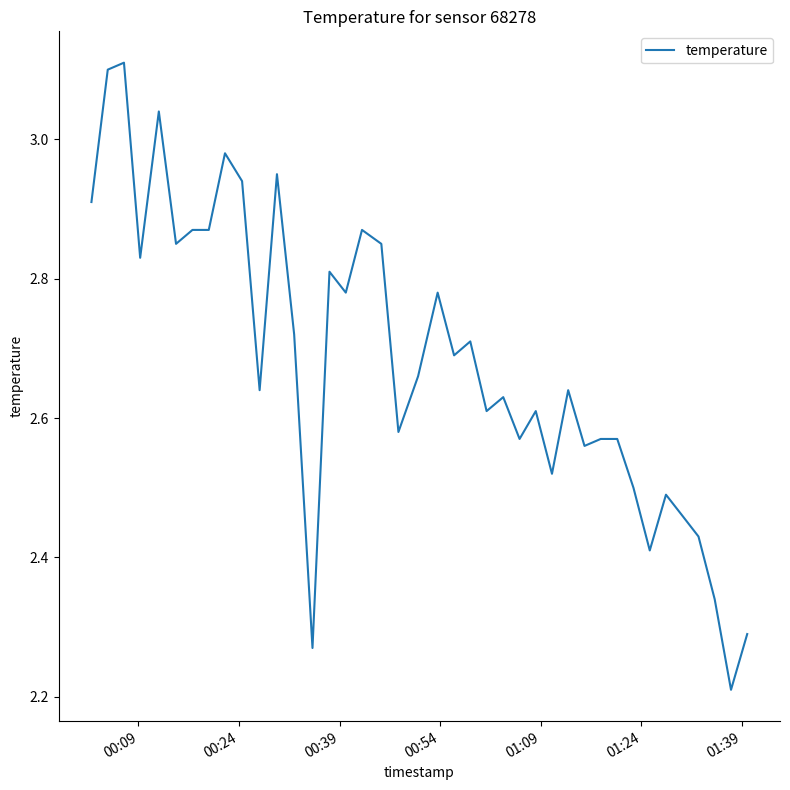

What is the difference between the maximum and minimum values?

0.9